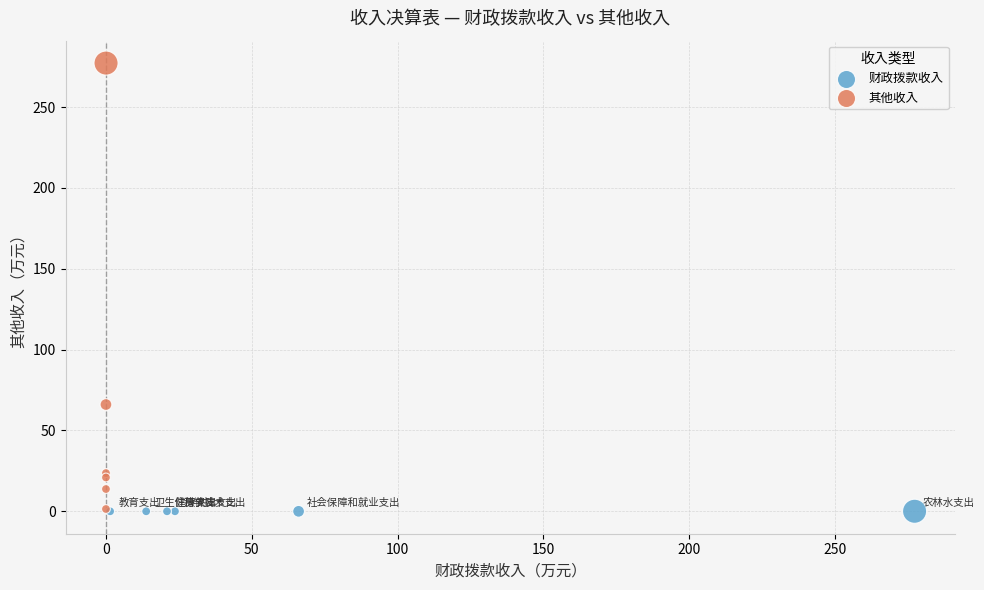

Which series has the widest spread of Y values?

其他收入